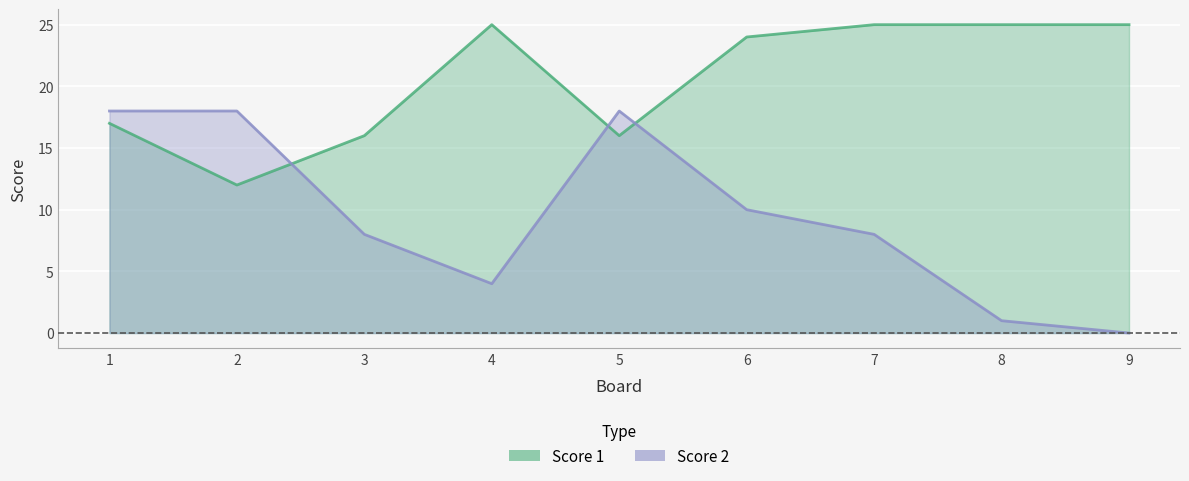

At which label is Score 1 closest to 18?

1